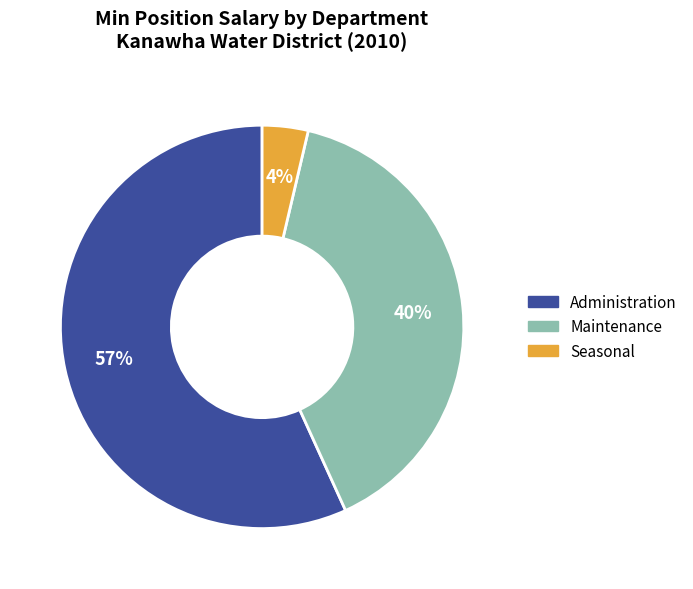

Does any single category account for the majority?

Yes